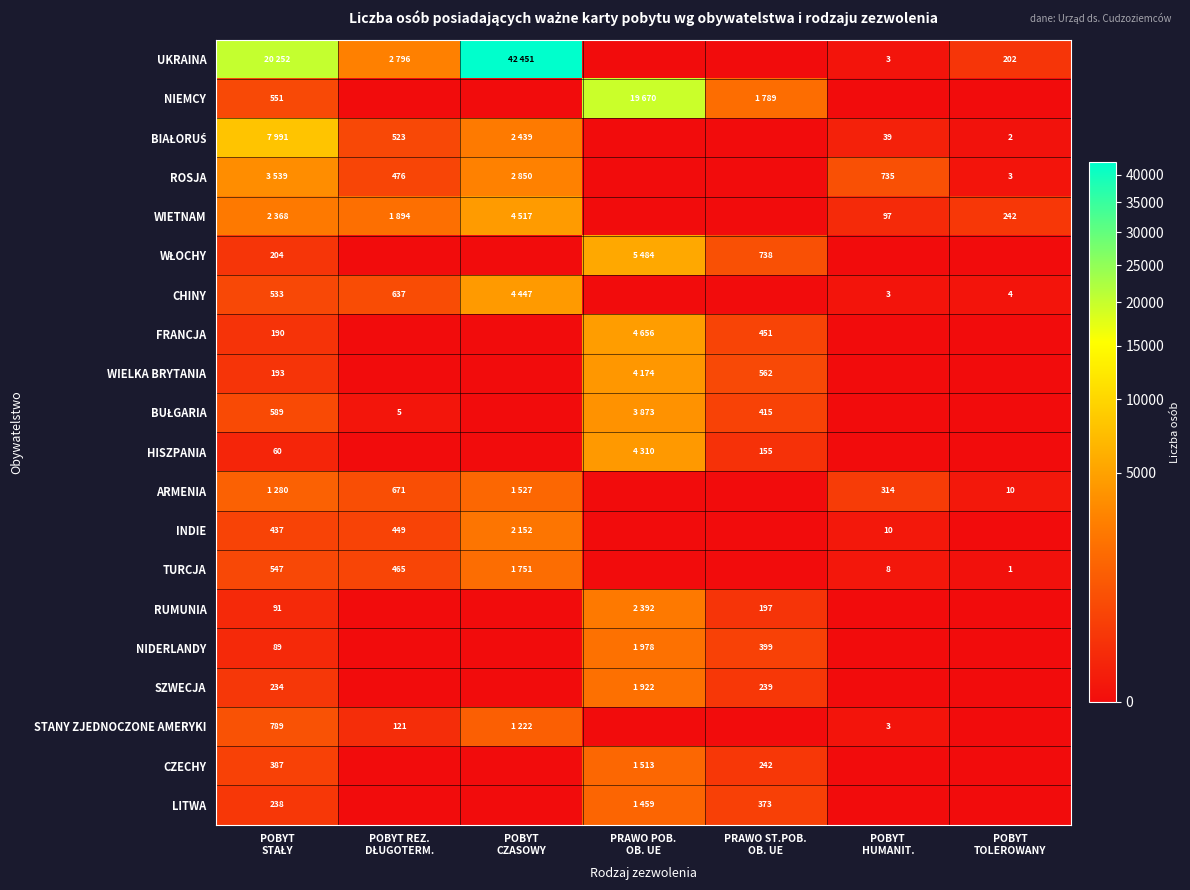

True or false: BIAŁORUŚ has a value of 2 at POBYT TOLEROWANY.

True